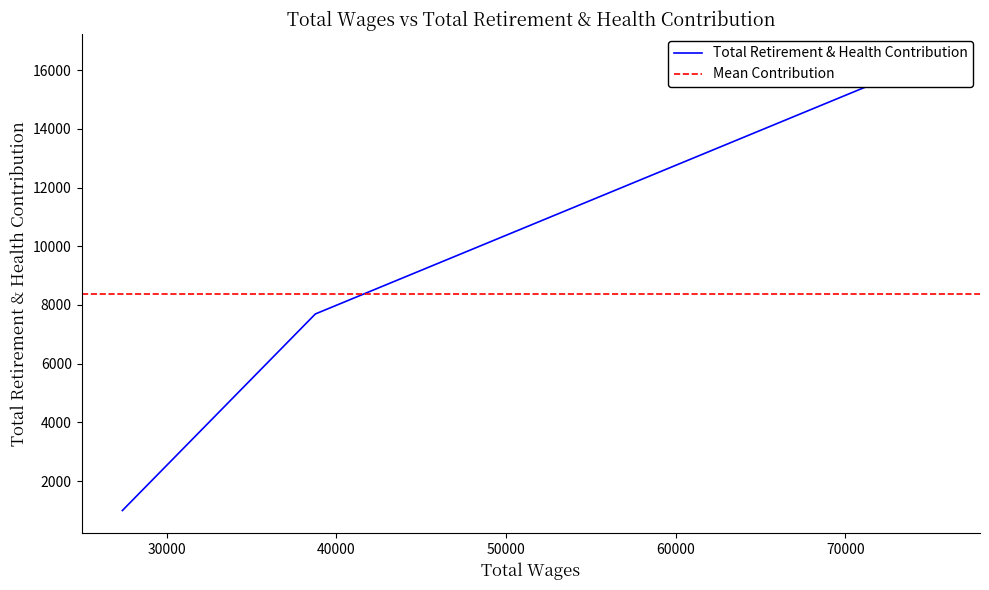

What is the sum of all values?

25148